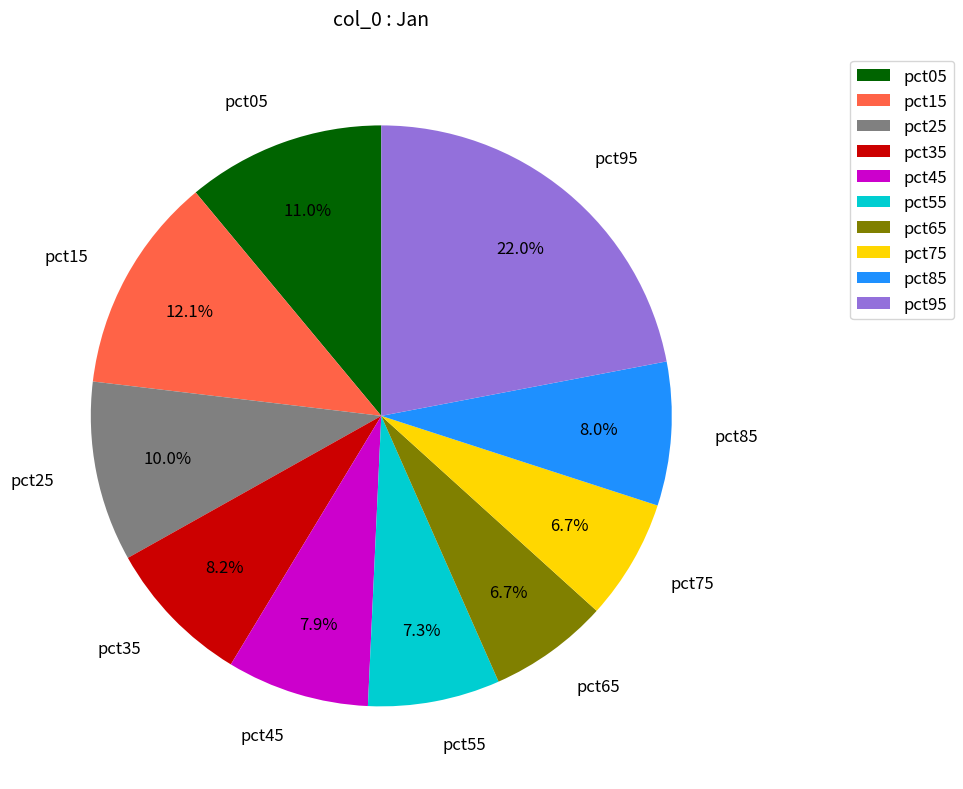

To the nearest percent, what is the difference between the pct85 and pct05 slice percentages?

3%